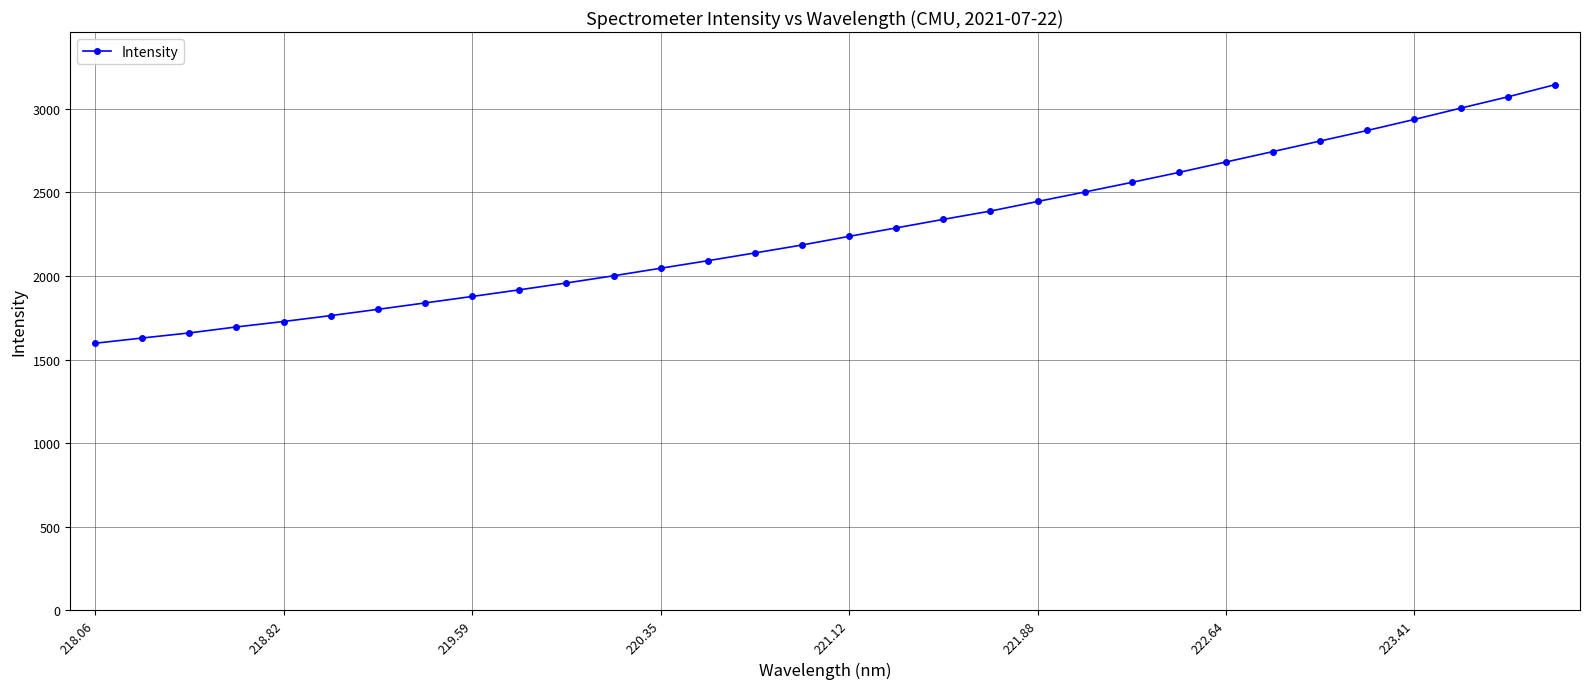

How many lines are shown in the chart?

1